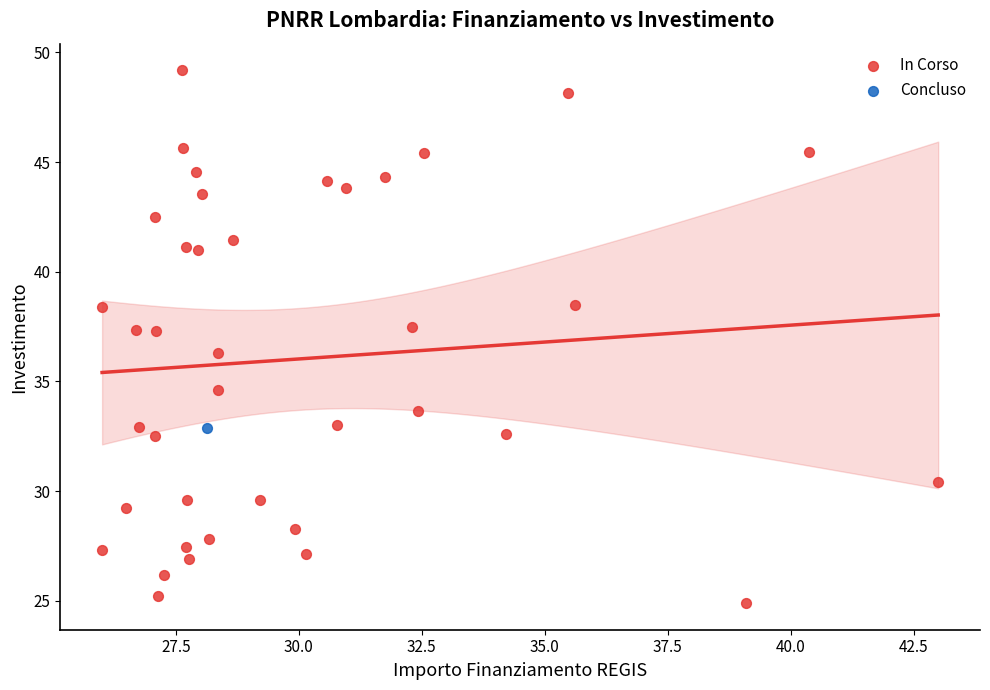

What are all the series names shown in the legend?

In Corso, Concluso